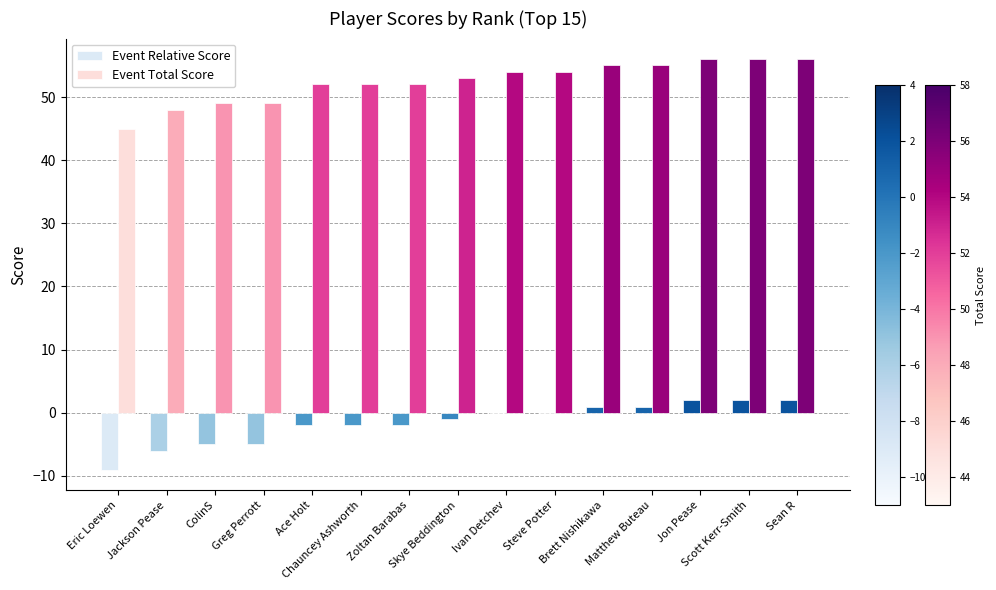

Are the bars grouped side by side (vs. stacked)?

Yes